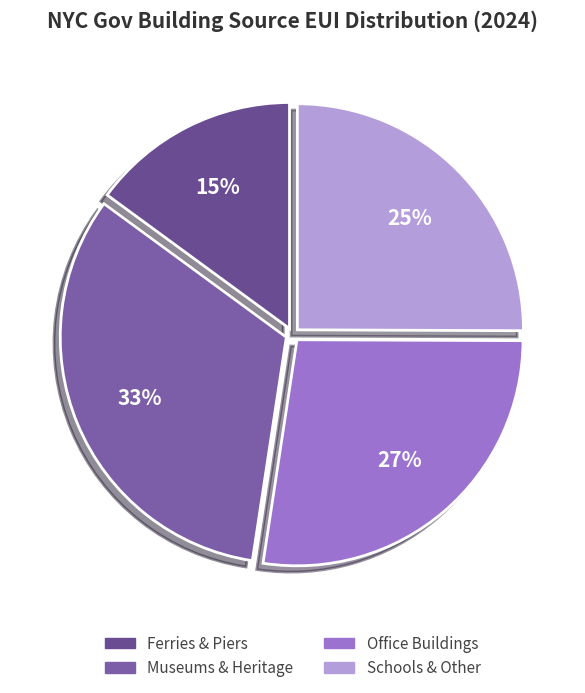

Which category has the smallest portion of the pie?

Ferries & Piers